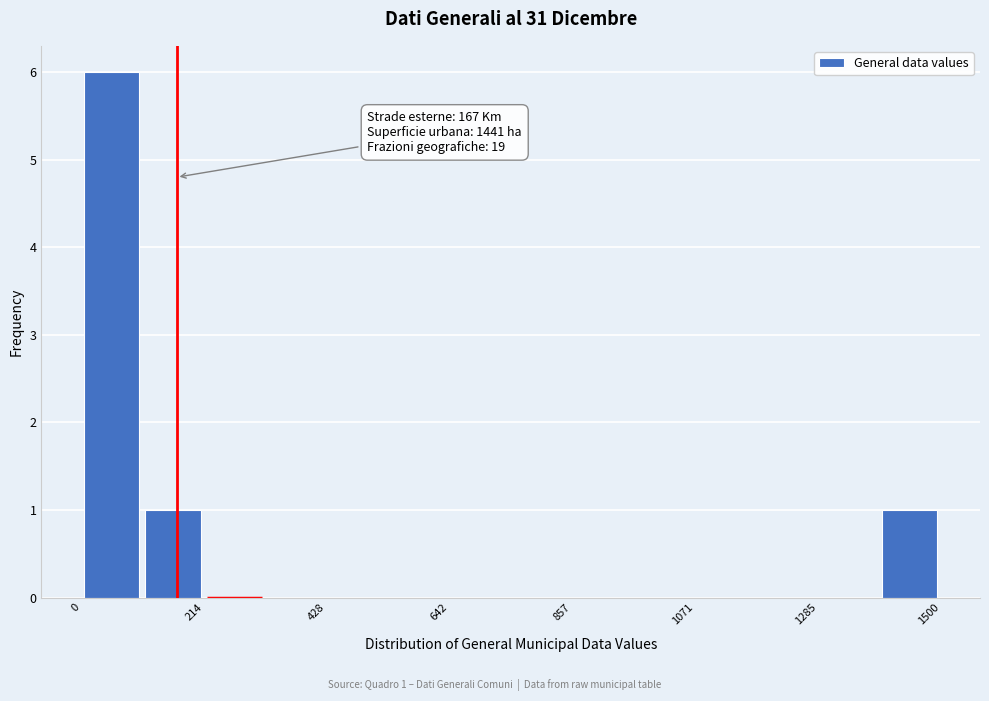

Around what value on the x-axis is the tallest bar? Give the approximate position of its centre, as read against the axis.

50